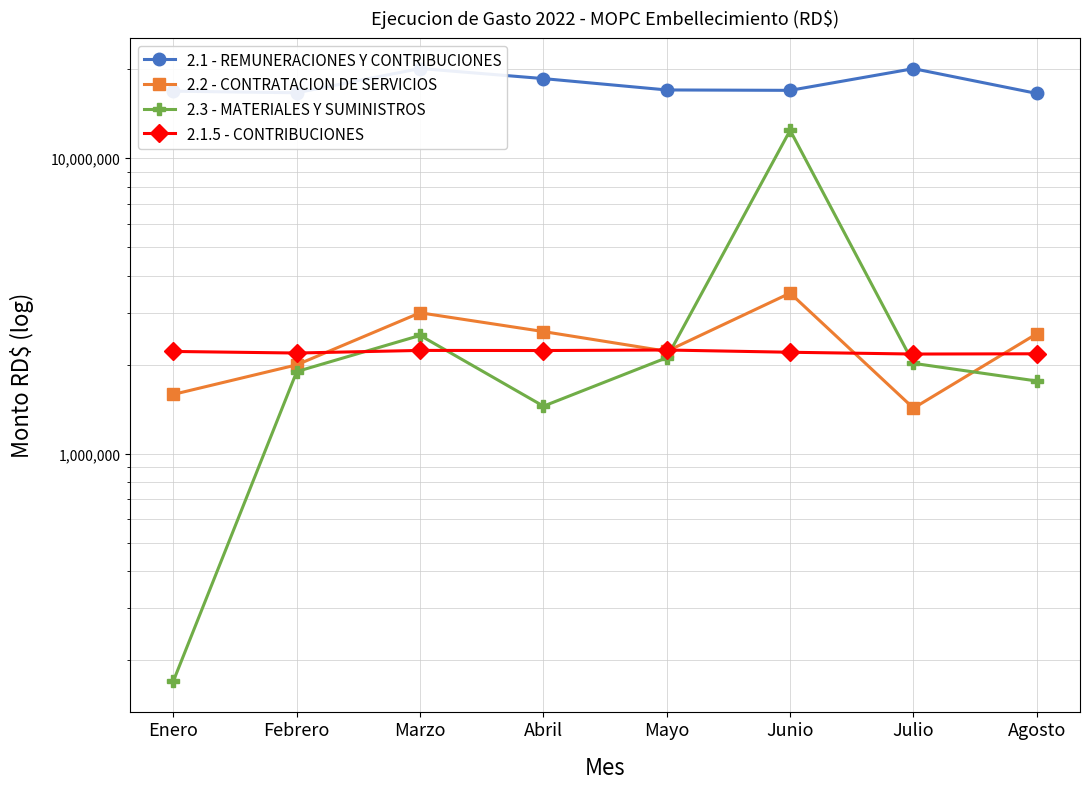

At which label does 2.1.5 - CONTRIBUCIONES first exceed 2218449?

Enero